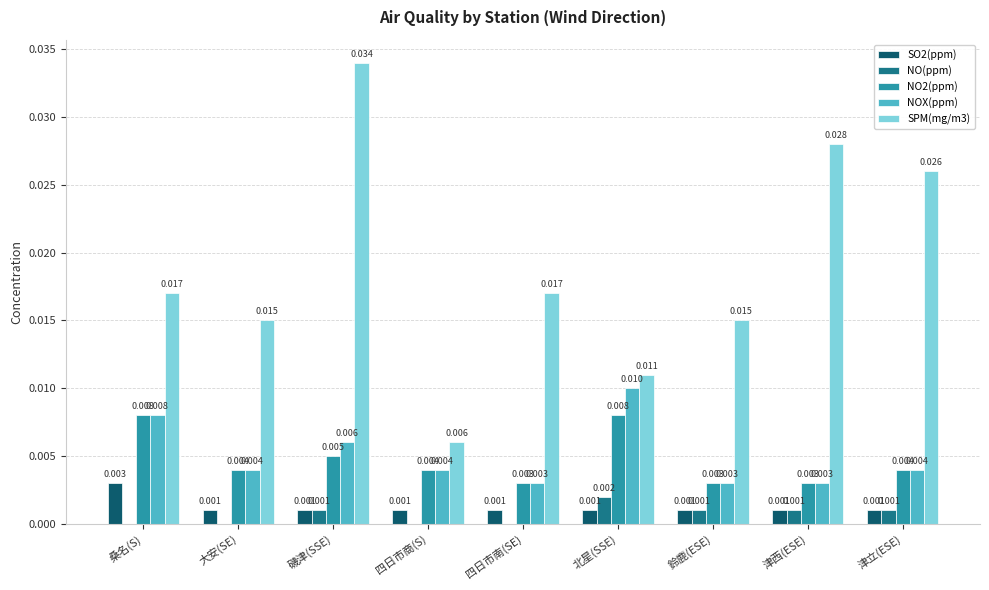

At which category is the sum across all series the highest?

磯津(SSE)